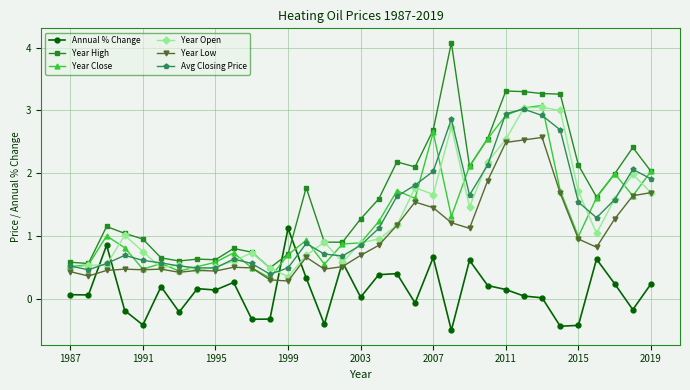

Which series has the largest total across all categories?

Year High